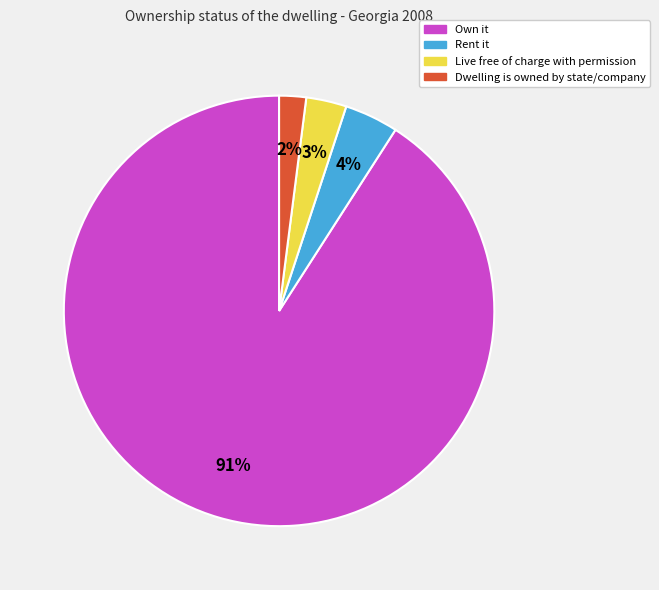

To the nearest percent, what is the average slice percentage?

25%